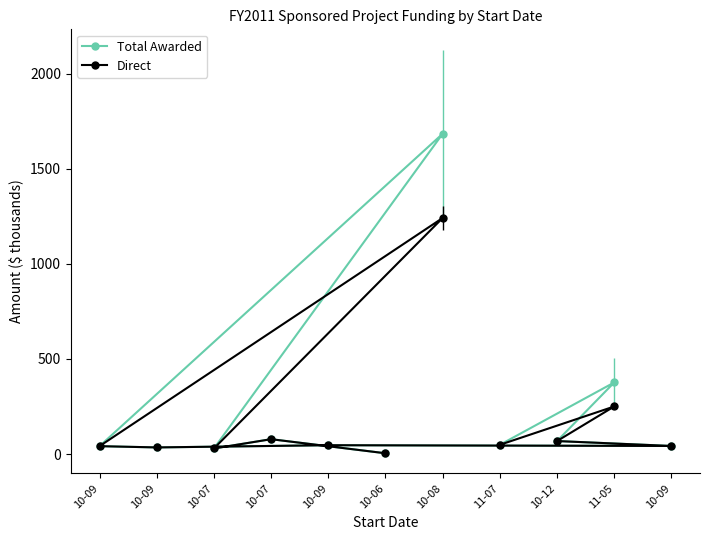

Which series has the largest range (max minus min)?

Total Awarded